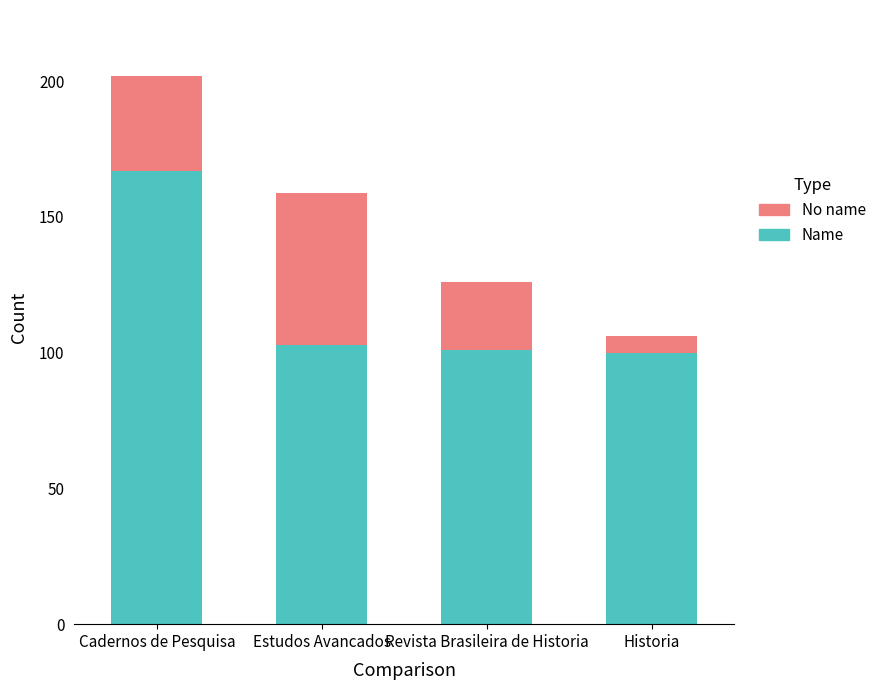

What is the total value across all series at Estudos Avancados?

159